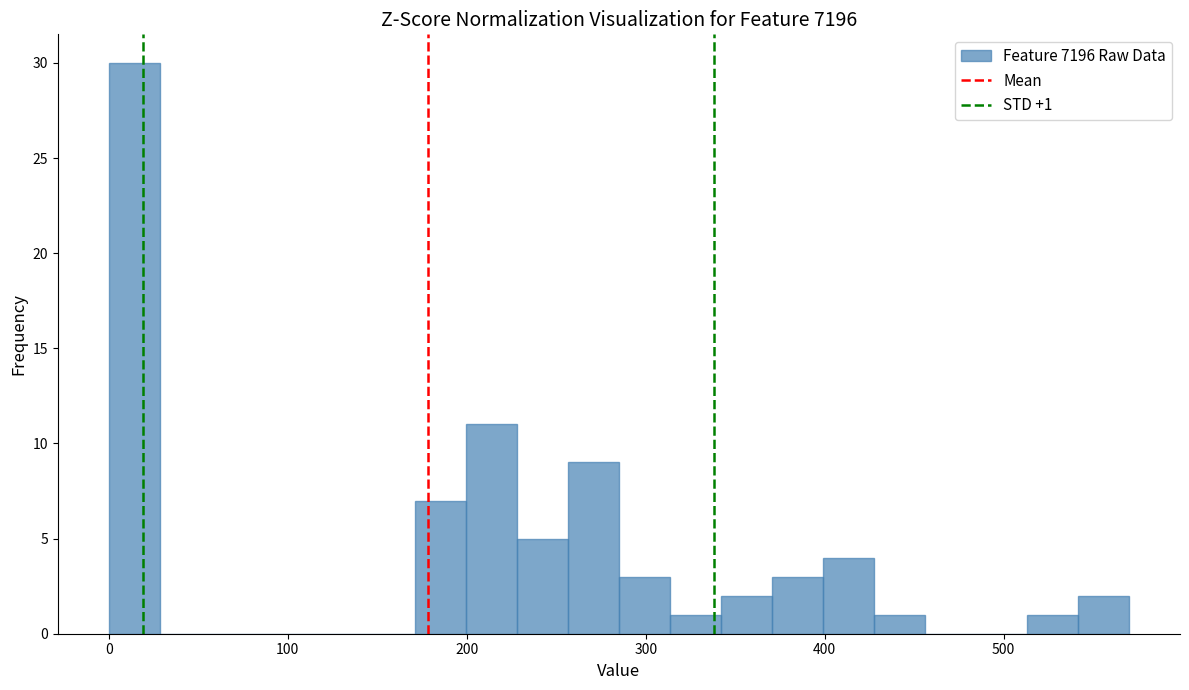

Around what value on the x-axis is the tallest bar? Give the approximate position of its centre, as read against the axis.

10